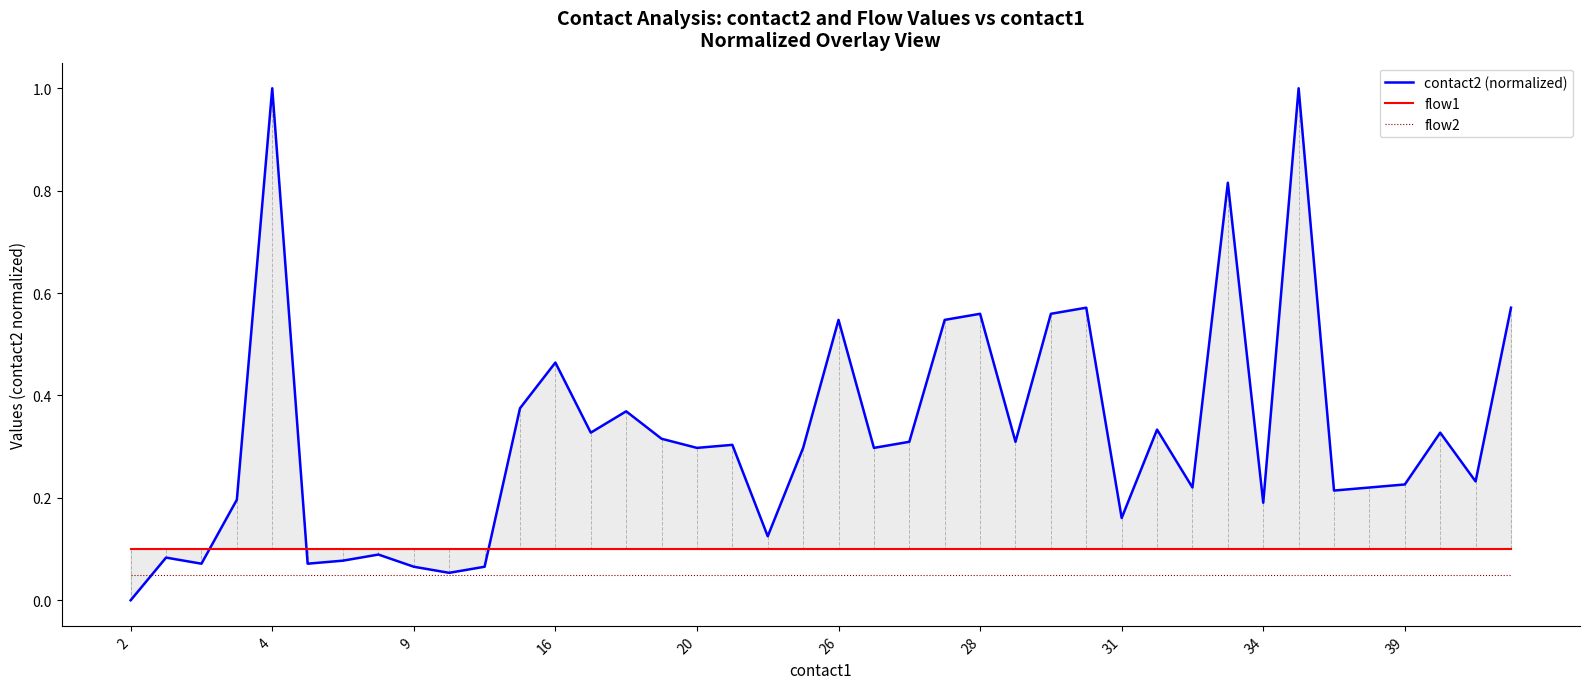

True or false: flow2 and flow1 intersect in this chart.

False